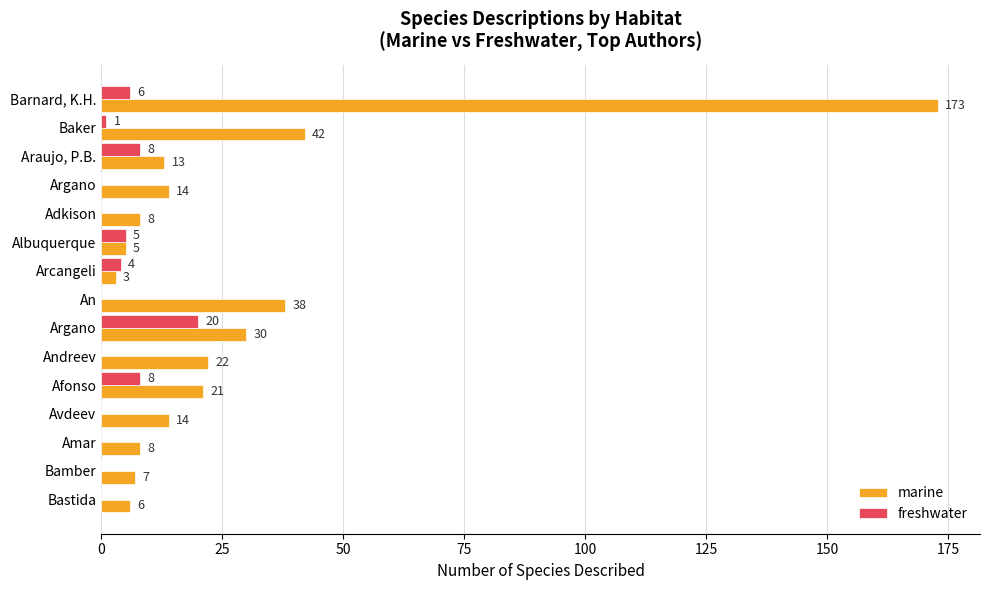

How many data points does each series have?

15